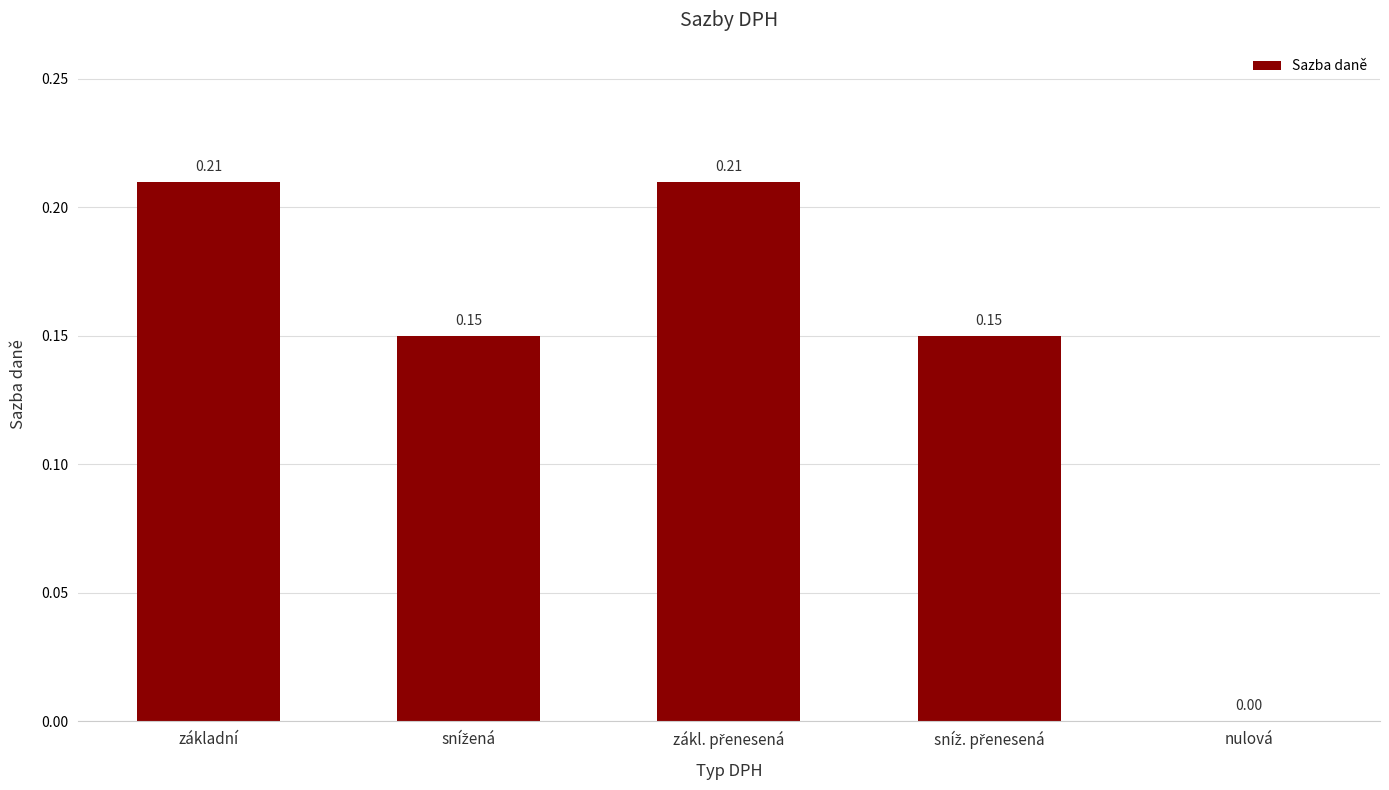

Where is the data nearest to the value 0?

nulová